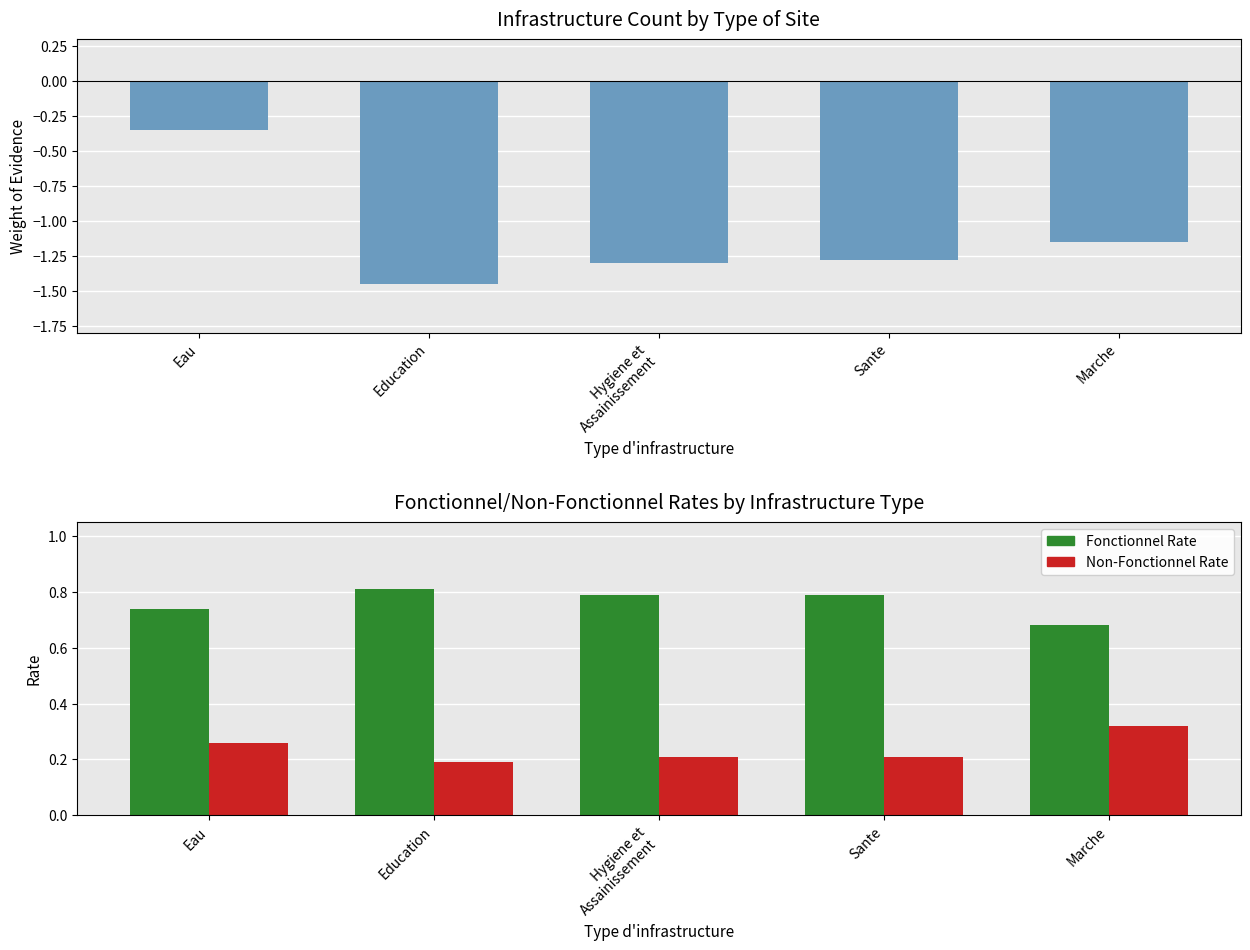

List the labels in order of Non-Fonctionnel Rate value, smallest first.

Education, Hygiene et
Assainissement, Sante, Eau, Marche